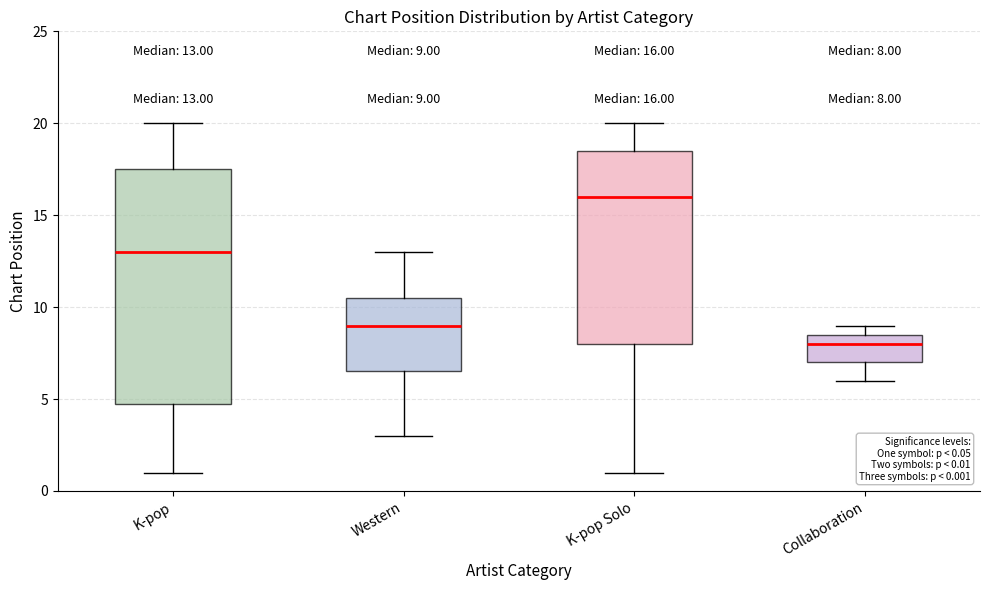

Which box has the highest median line?

K-pop Solo